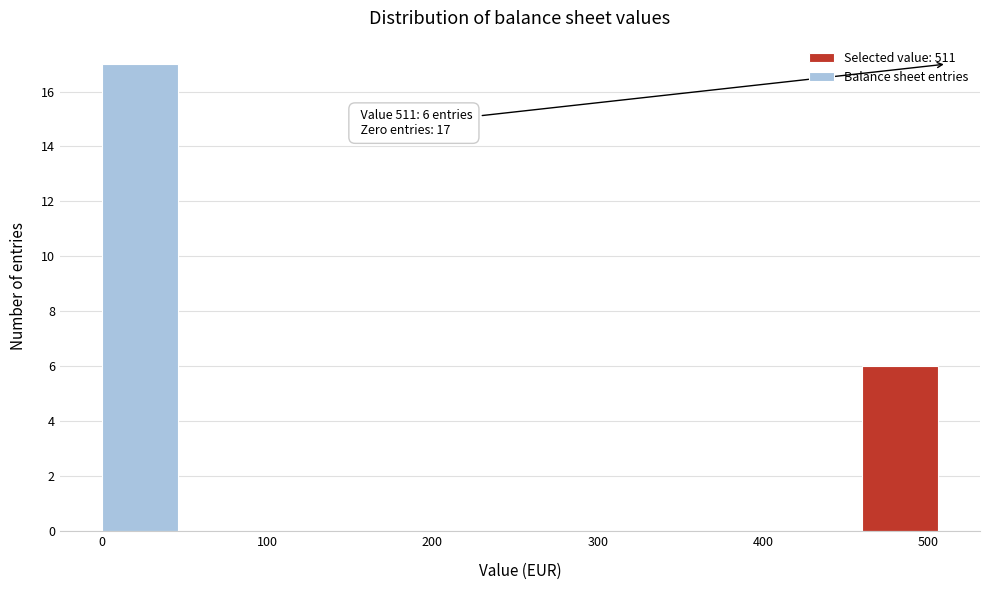

Over which range of the x-axis is the bar tallest?

0 to 50